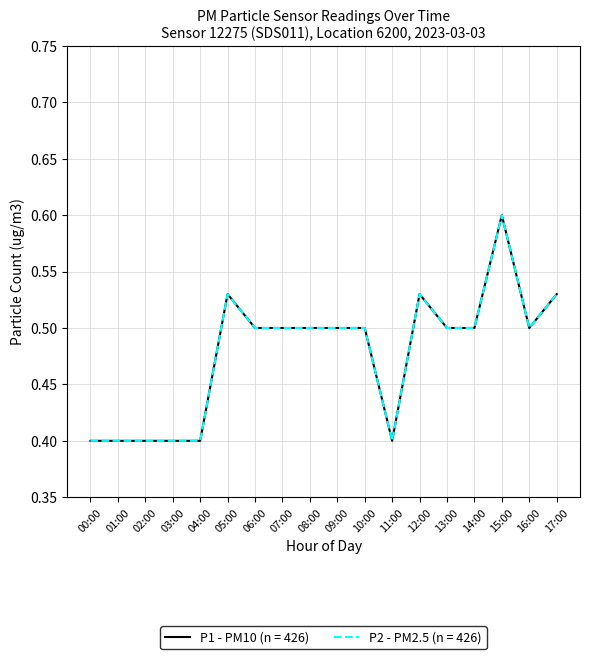

Reading left to right, what are all the values shown in this chart?

P1 (hourly avg): 0.4	0.4	0.4	0.4	0.4	0.5	0.5	0.5	0.5	0.5	0.5	0.4	0.5	0.5	0.5	0.6	0.5	0.5
P2 (hourly avg): 0.4	0.4	0.4	0.4	0.4	0.5	0.5	0.5	0.5	0.5	0.5	0.4	0.5	0.5	0.5	0.6	0.5	0.5